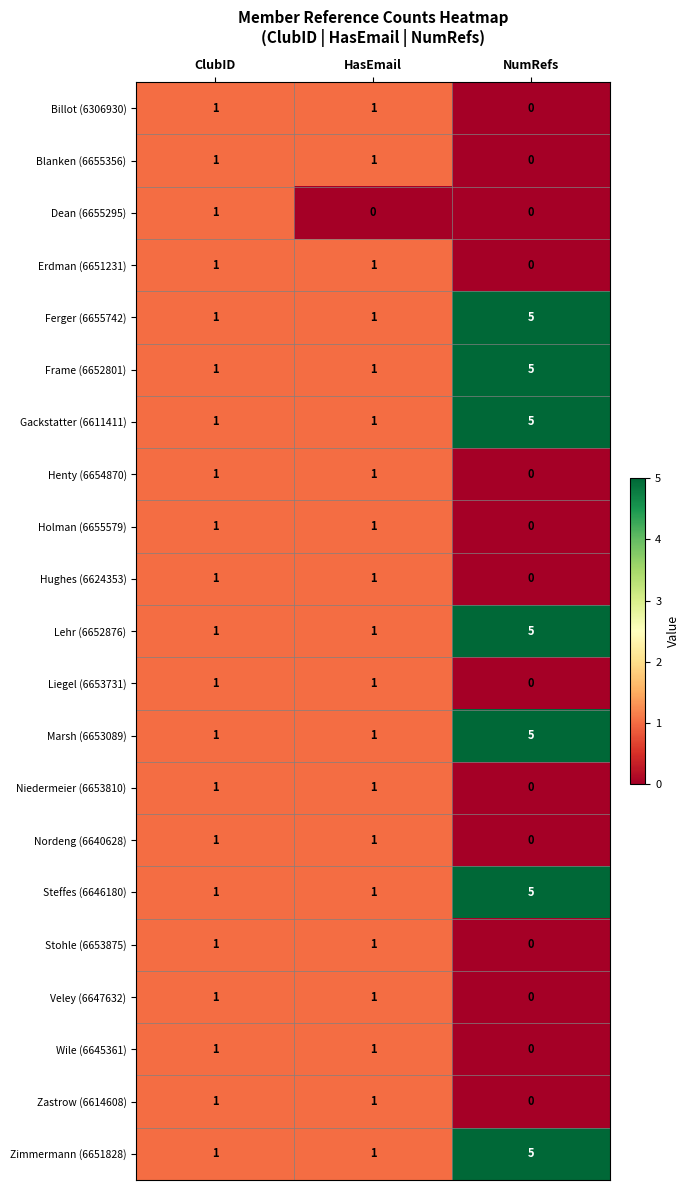

What is the difference between the highest and lowest values at NumRefs?

5